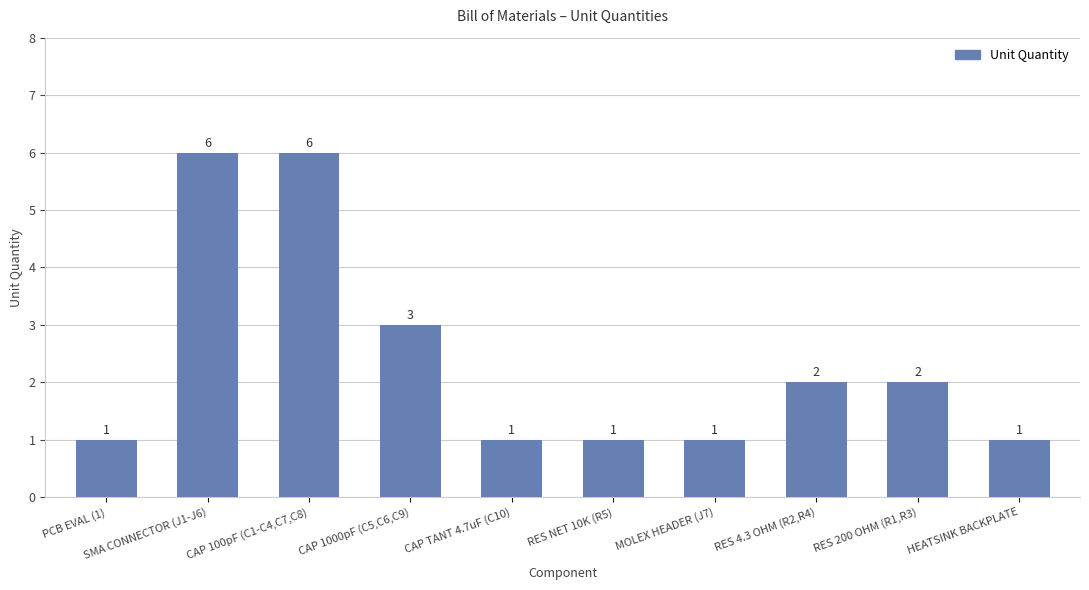

What is the label of the 6th bar from the right?

CAP TANT 4.7uF (C10)